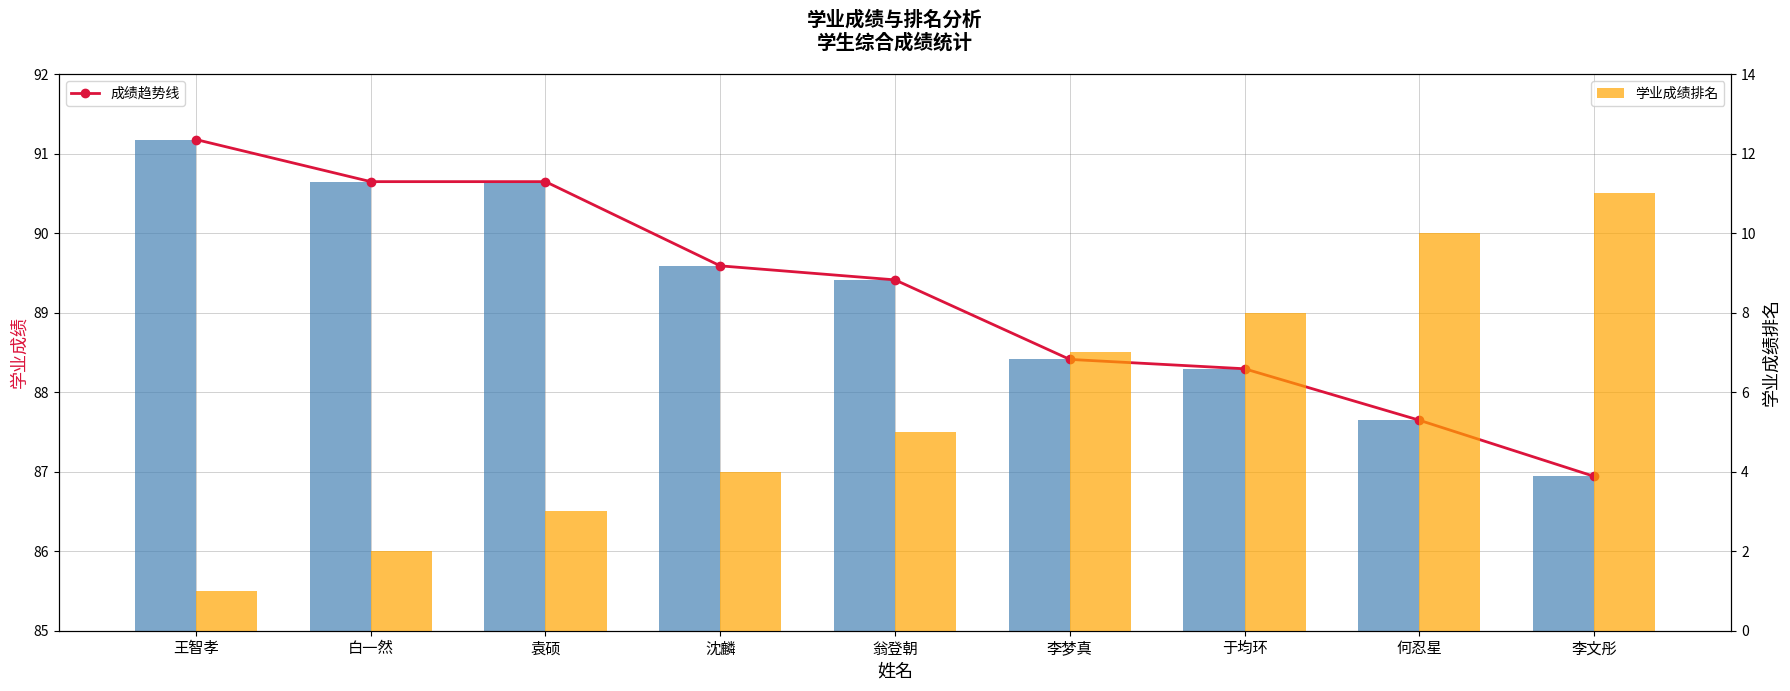

How many series are shown in this chart?

3